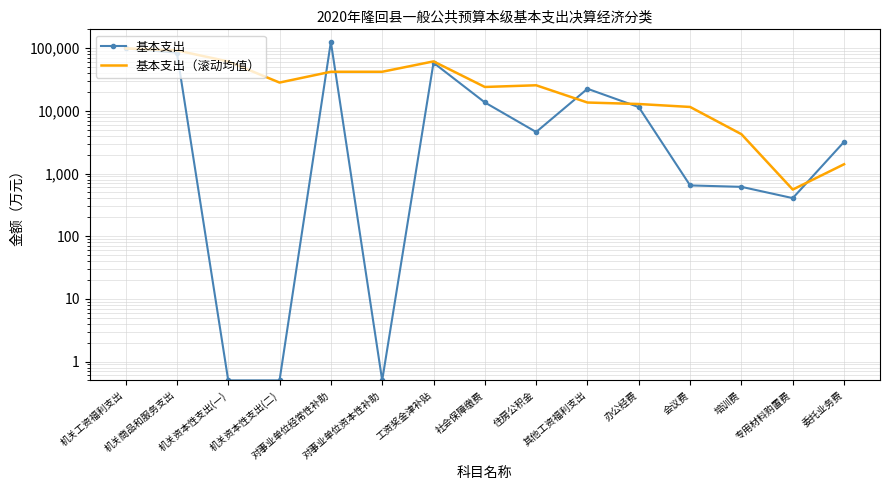

What is the value of the 基本支出 point at the 10th from the left?

22519.0